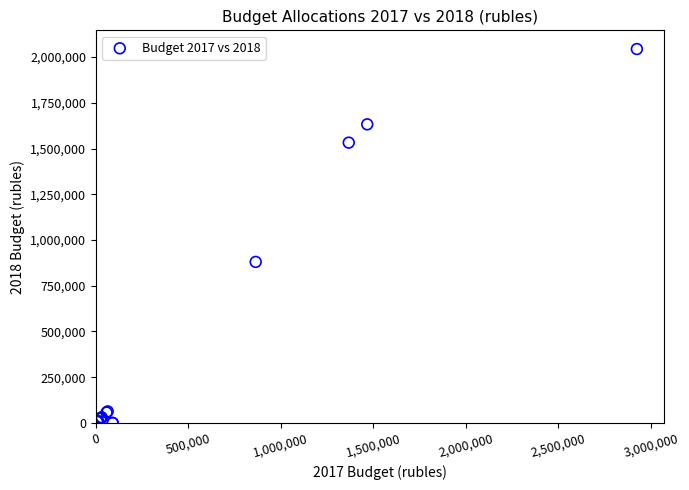

What Y value in the scatter plot is closest to 1022150?

880400